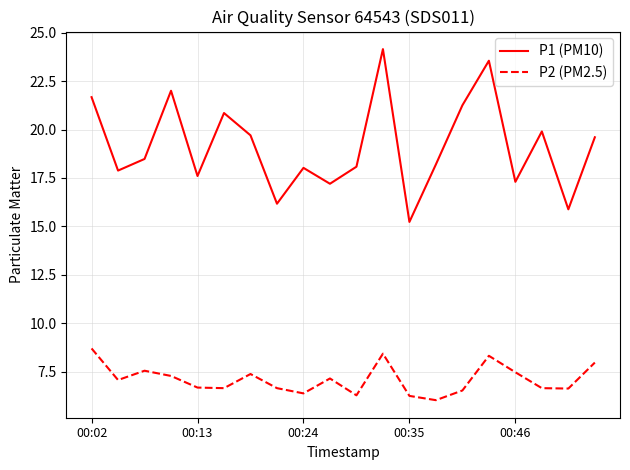

What is the difference between the maximum and minimum values in the P1 (PM10) series?

8.9